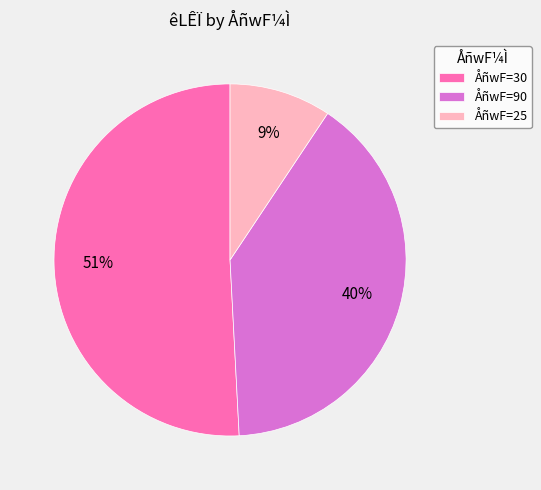

What is the largest slice in the pie chart?

ÅñwF=30